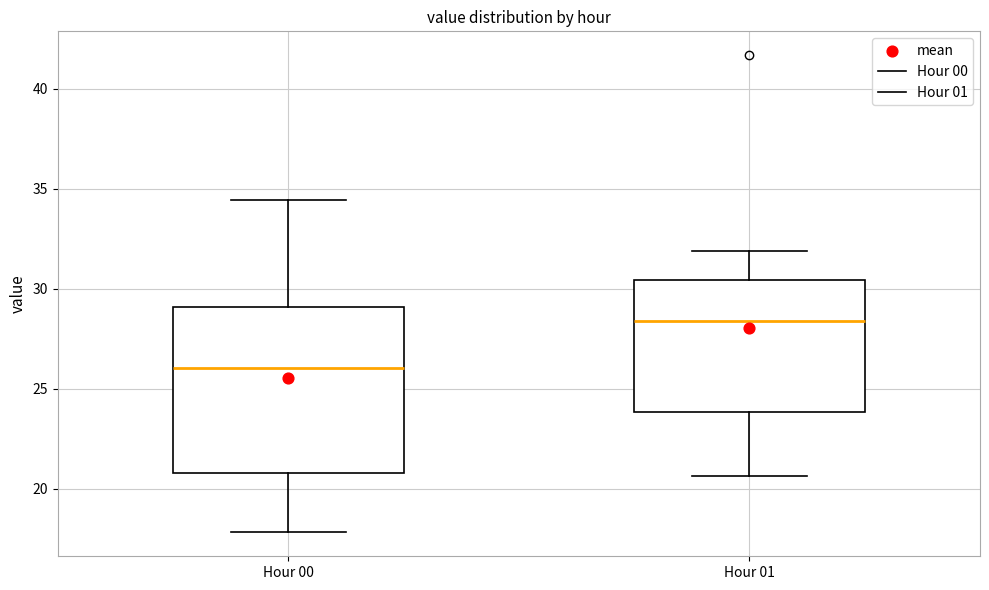

Which box's median line is the lowest?

Hour 00